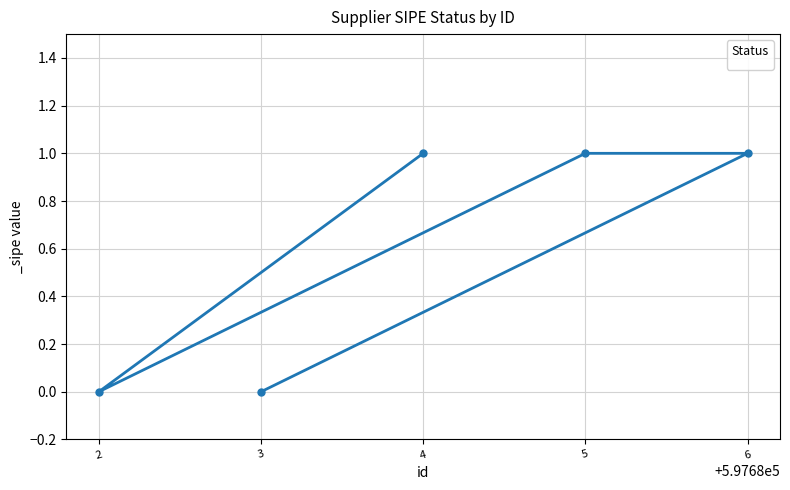

How many lines are shown in the chart?

1